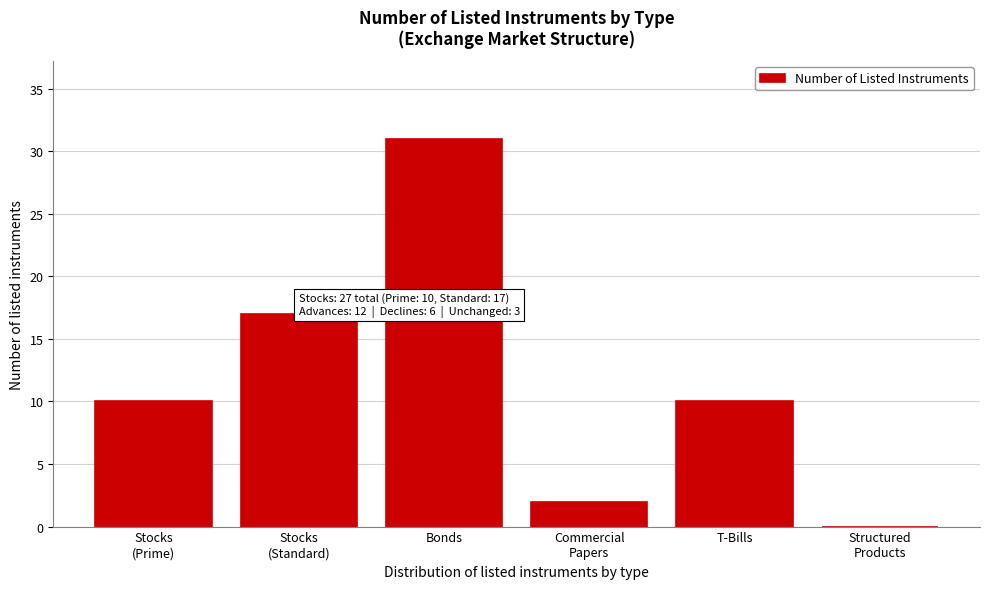

The chart shows a value of 31 at Bonds. True or false?

True